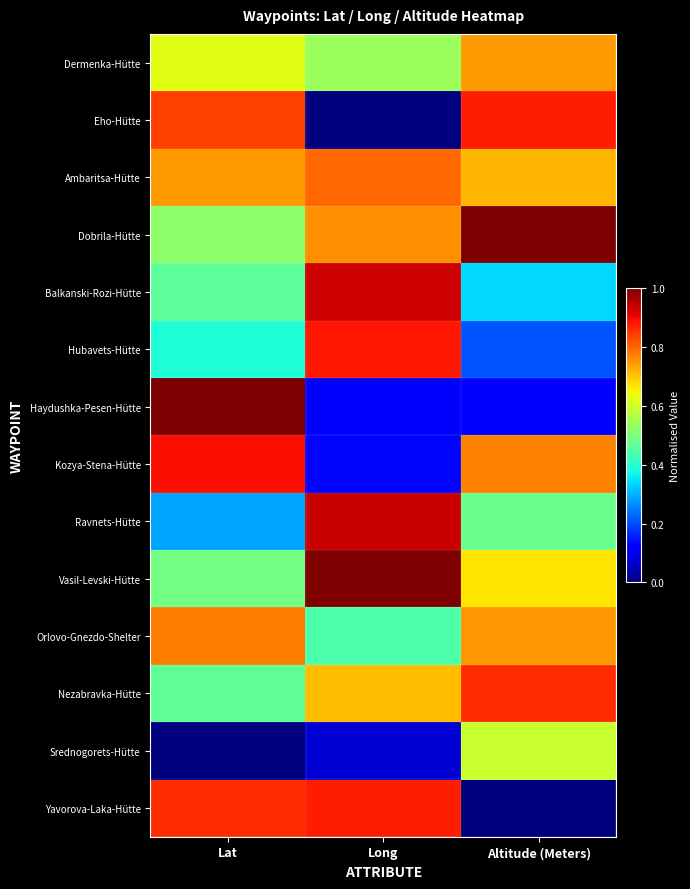

Which series has the largest range (max minus min)?

Haydushka-Pesen-Hütte